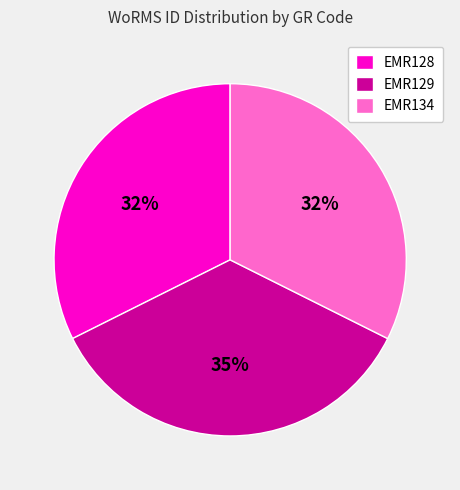

Is there any slice that represents more than half of the pie?

No